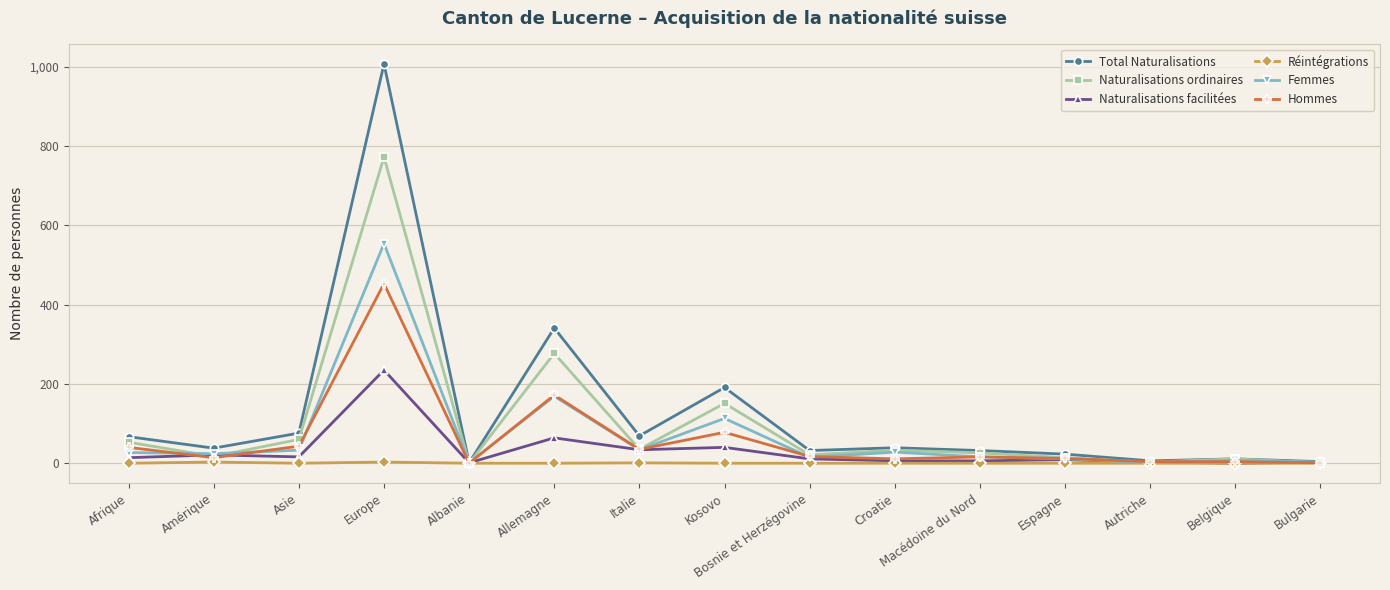

The value of Réintégrations at Espagne is 0. True or false?

True